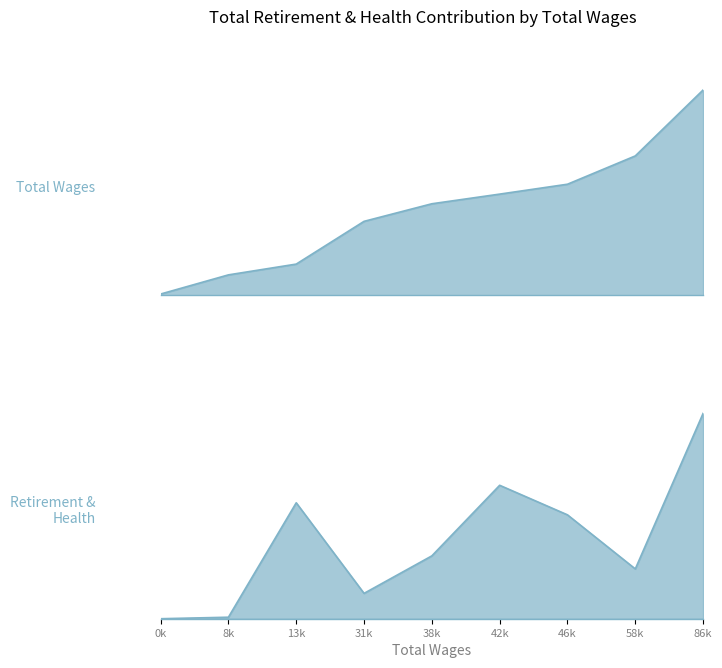

The value of total_retirement at 8 is 0.0. True or false?

True